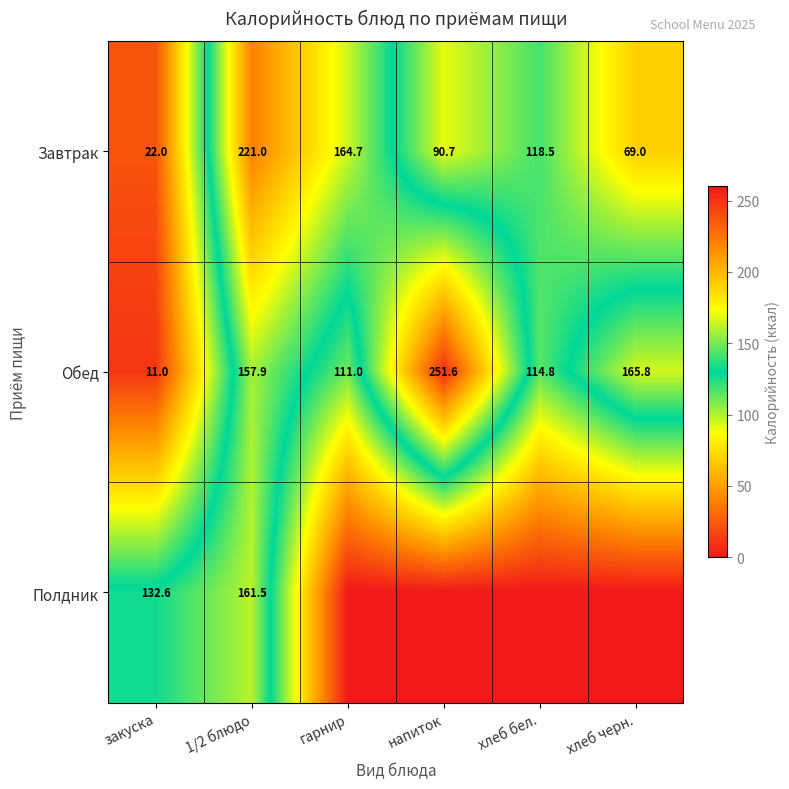

Rank the series at закуска from lowest to highest value.

Обед, Завтрак, Полдник